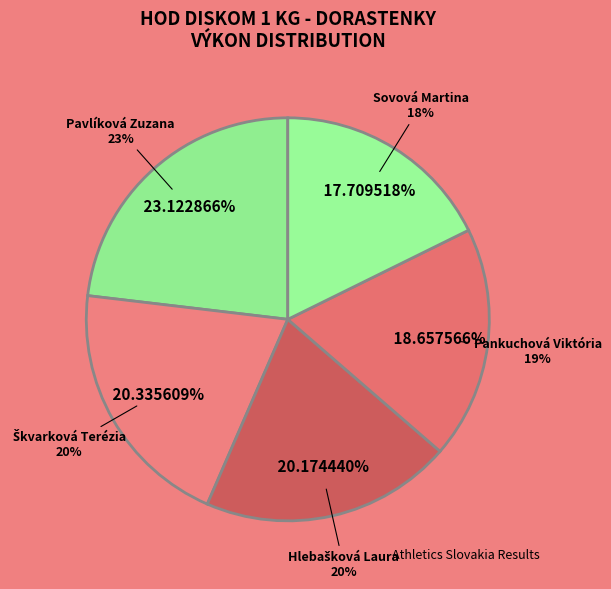

To the nearest percent, what percentage of the pie is Sovová Martina?

18%